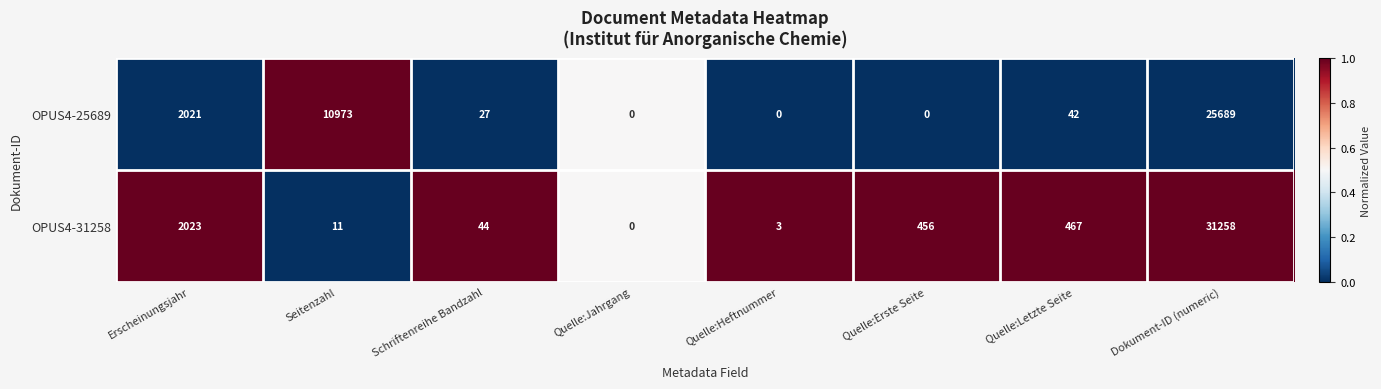

What is the total value across all series at Quelle:Letzte Seite?

509